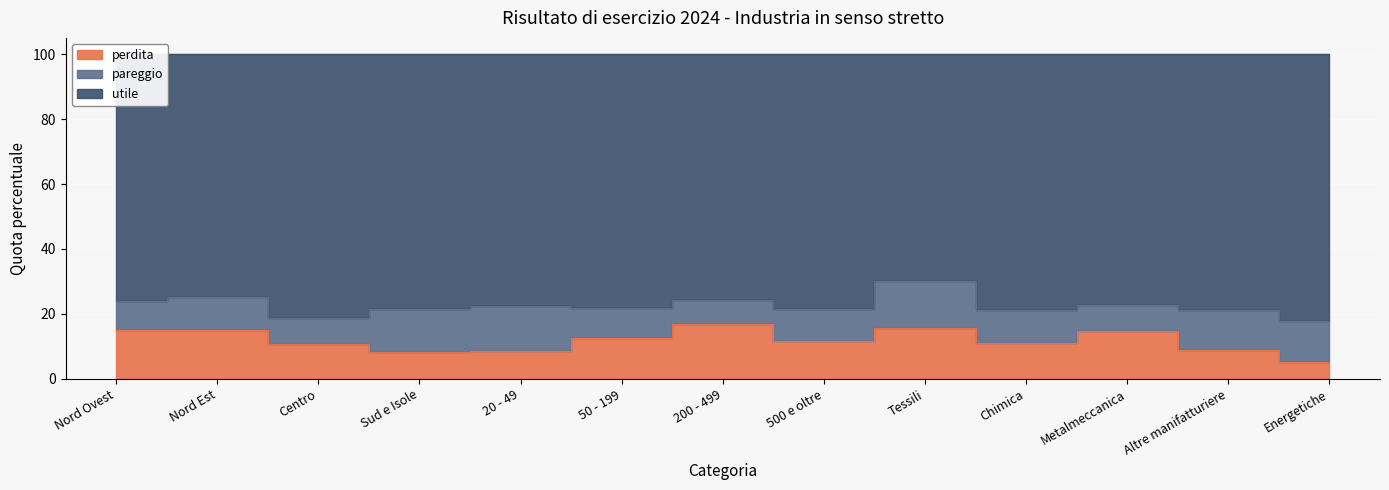

How many interior local valleys does the utile series have?

4